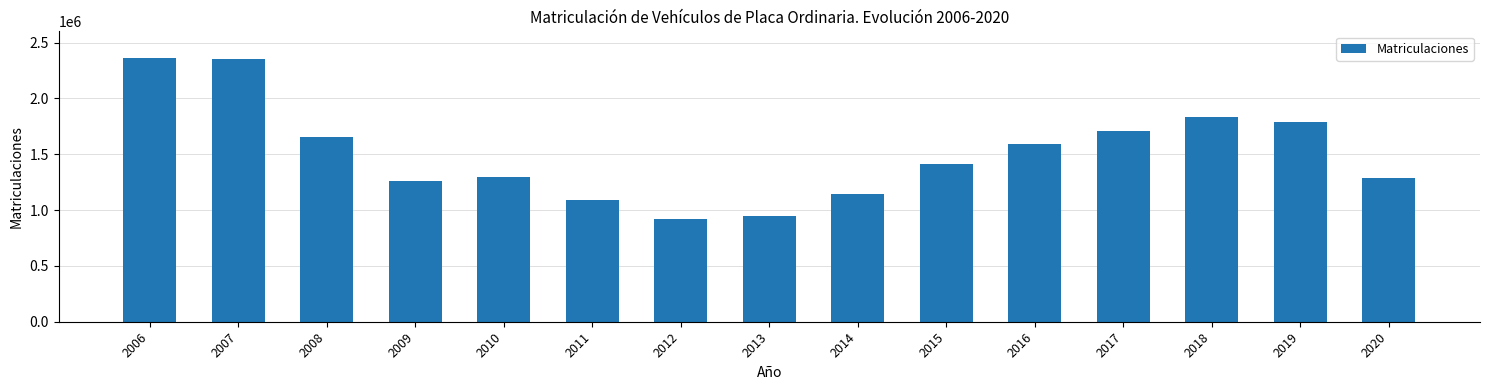

What is the average value?

1510251